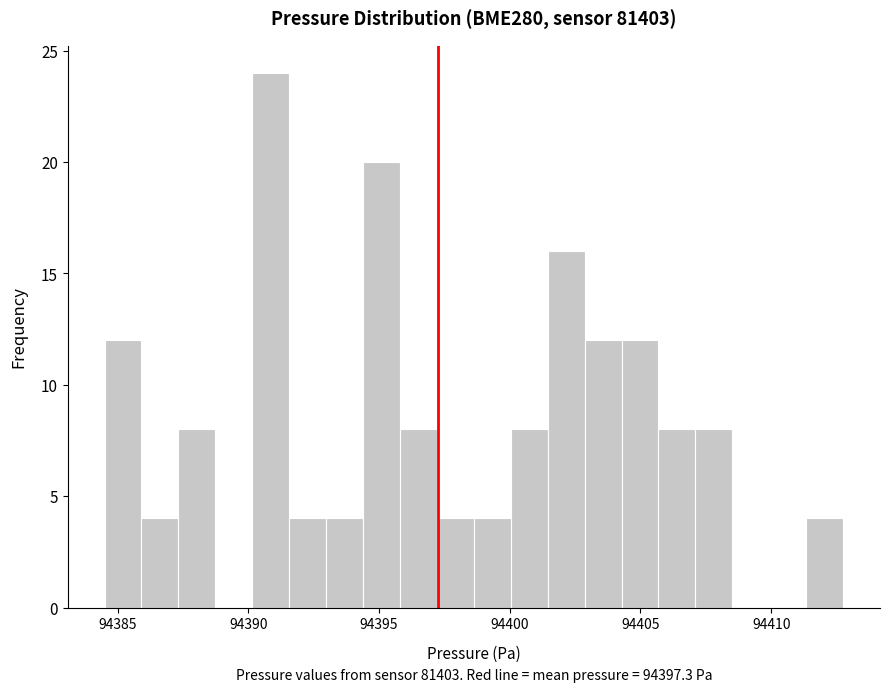

Around what value on the x-axis is the tallest bar? Give the approximate position of its centre, as read against the axis.

94391.0